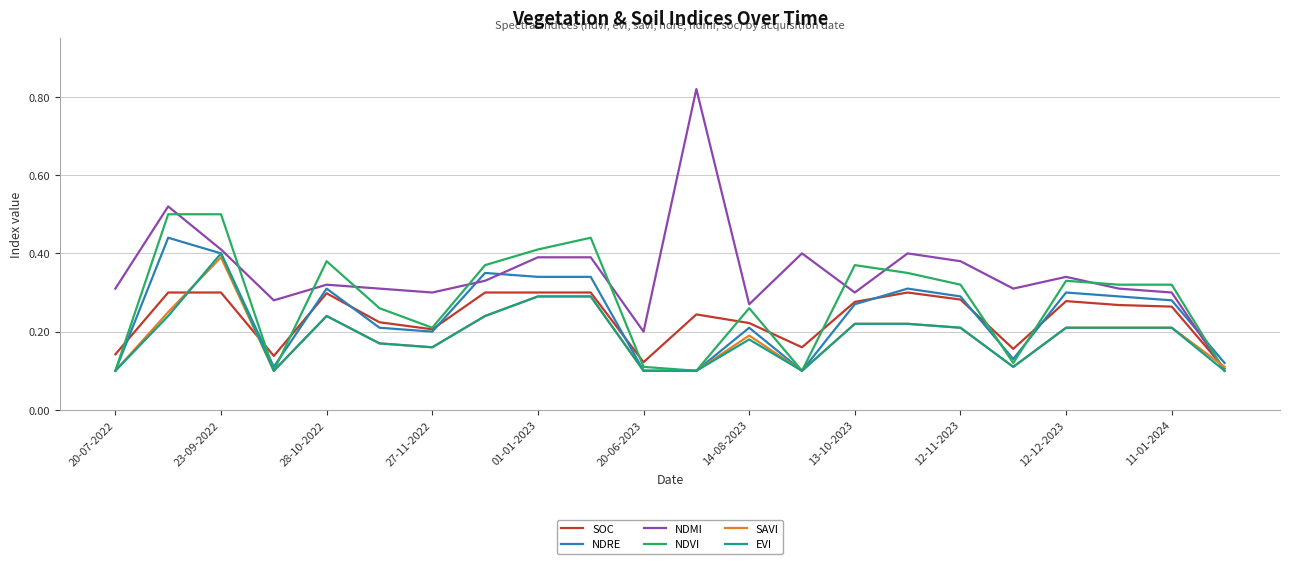

Which series has the widest spread of values?

NDMI